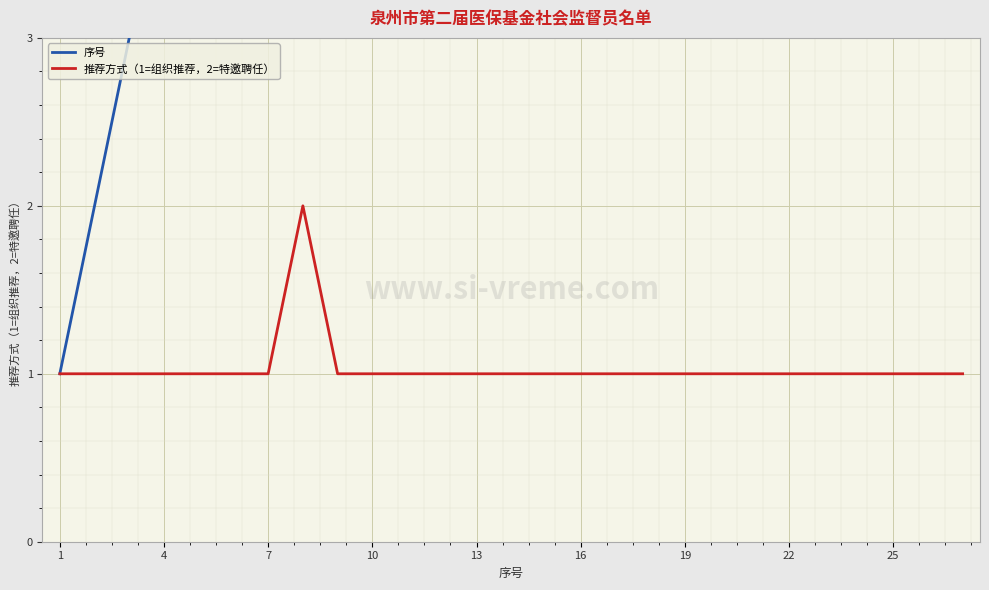

True or false: 序号 has more than 1 points higher than both neighbors.

False